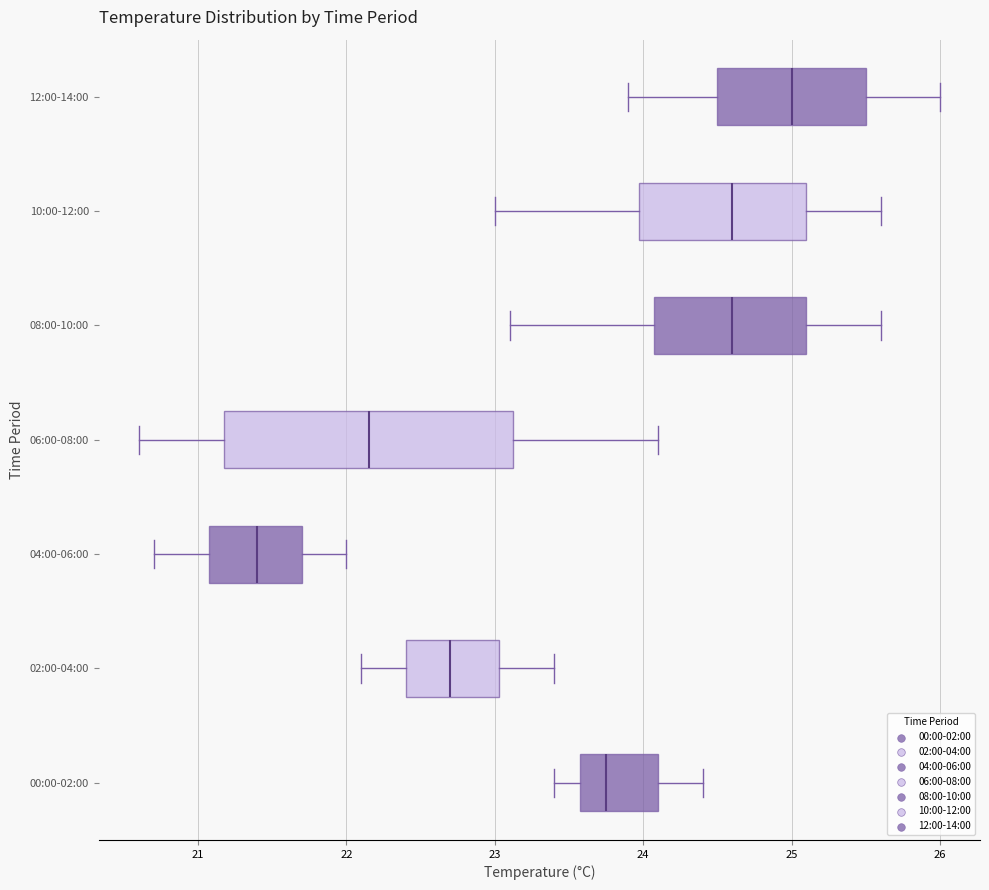

Reading bottom to top, read every box against the x-axis: the position of its median line, the range the box covers, and the ends of its whiskers. The values are not printed on the chart, so give them approximately, as read against the axis.

00:00-02:00: median 23.8, box 23.6 to 24.1, whiskers 23.4 to 24.4
02:00-04:00: median 22.7, box 22.4 to 23.0, whiskers 22.1 to 23.4
04:00-06:00: median 21.4, box 21.1 to 21.7, whiskers 20.7 to 22.0
06:00-08:00: median 22.2, box 21.2 to 23.1, whiskers 20.6 to 24.1
08:00-10:00: median 24.6, box 24.1 to 25.1, whiskers 23.1 to 25.6
10:00-12:00: median 24.6, box 24.0 to 25.1, whiskers 23.0 to 25.6
12:00-14:00: median 25.0, box 24.5 to 25.5, whiskers 23.9 to 26.0